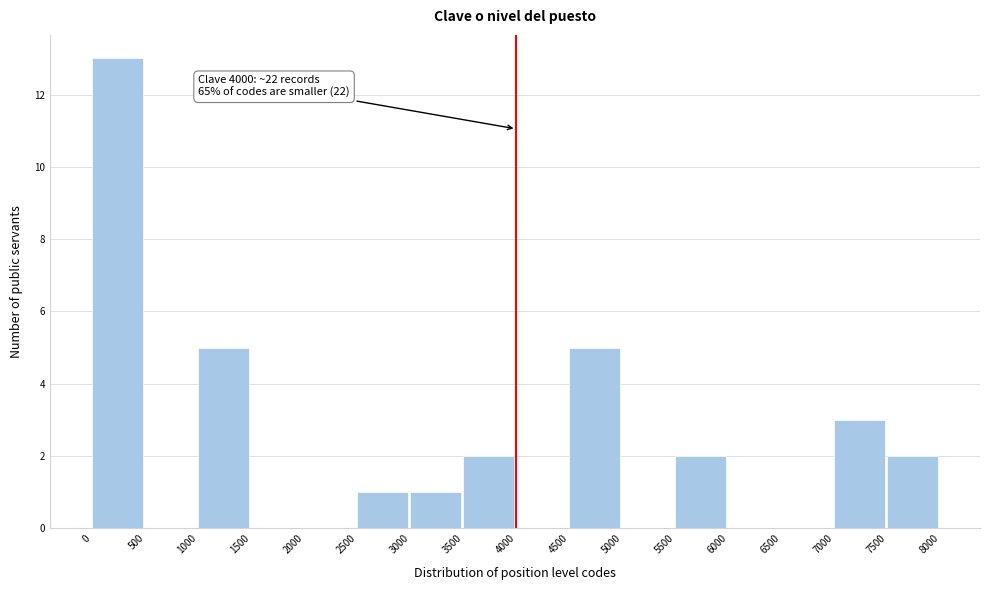

Which range on the x-axis has the tallest bar?

0 to 500